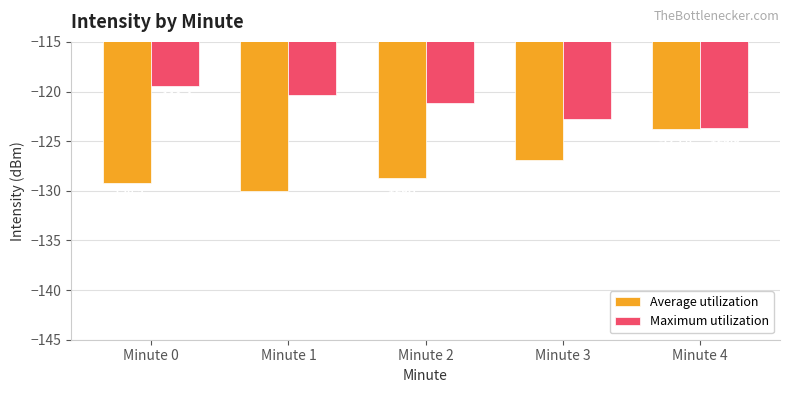

What is the average value of the Average utilization series?

-127.7